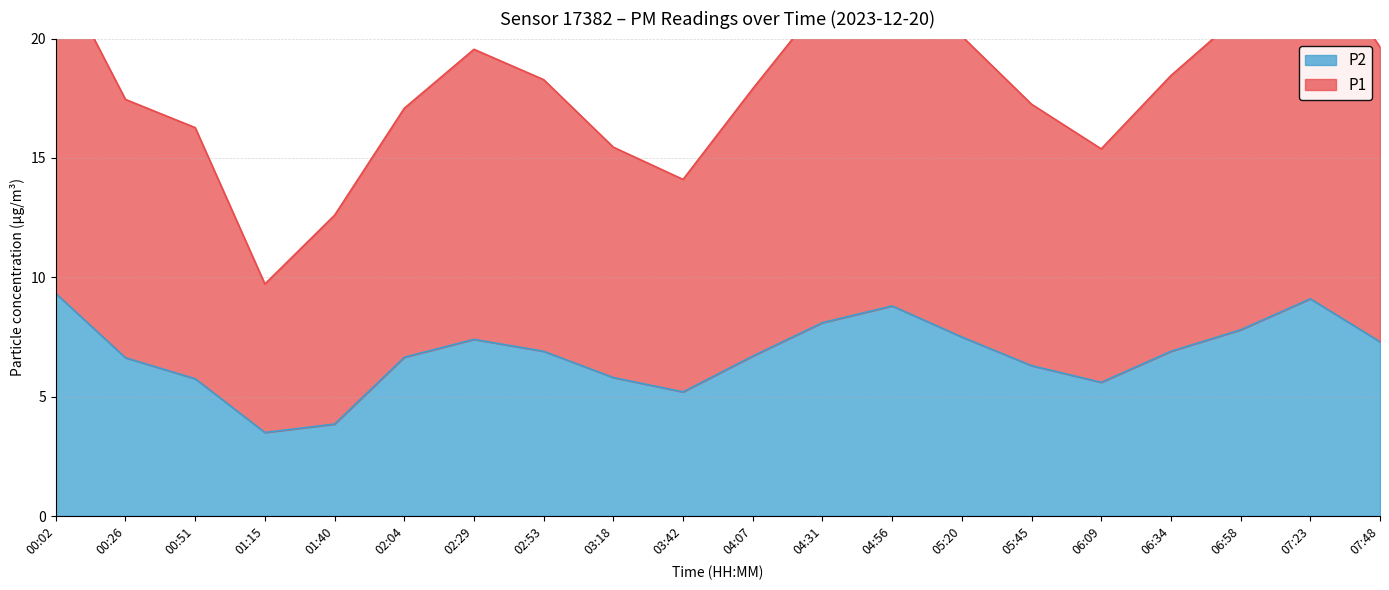

At which category is the sum across all series the highest?

07:23